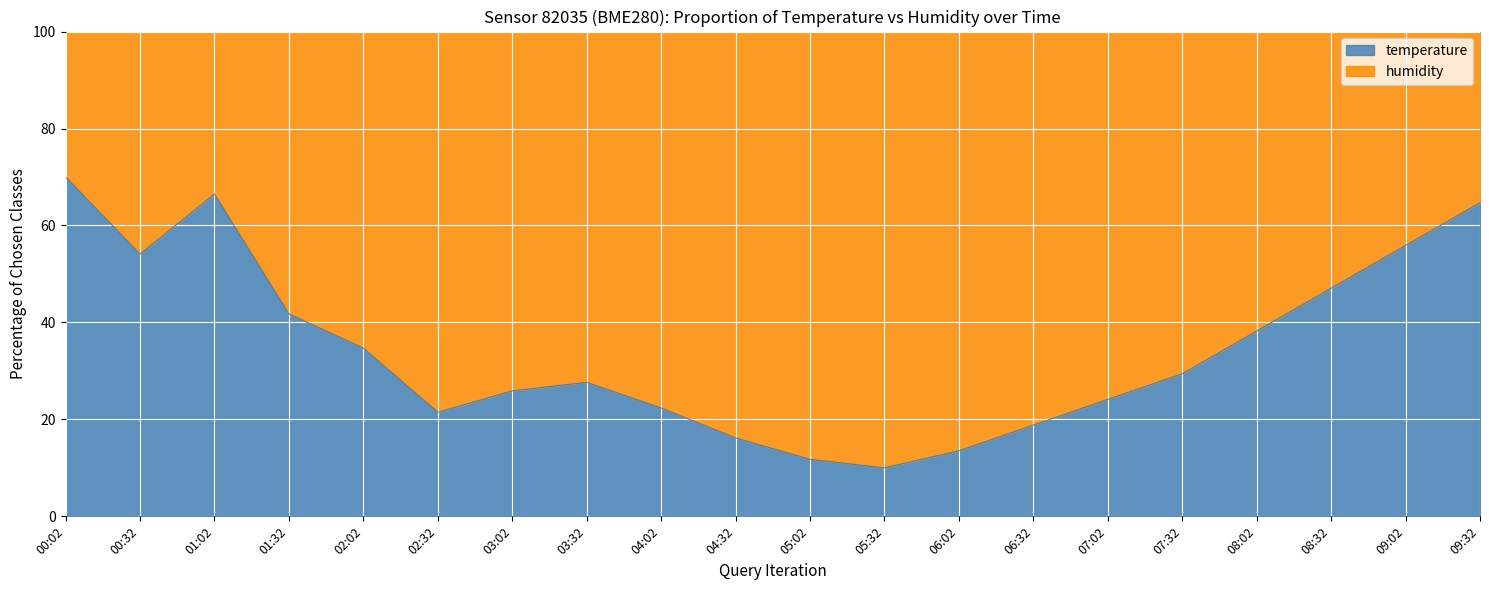

True or false: the data shows 47.9 at 02:02.

False